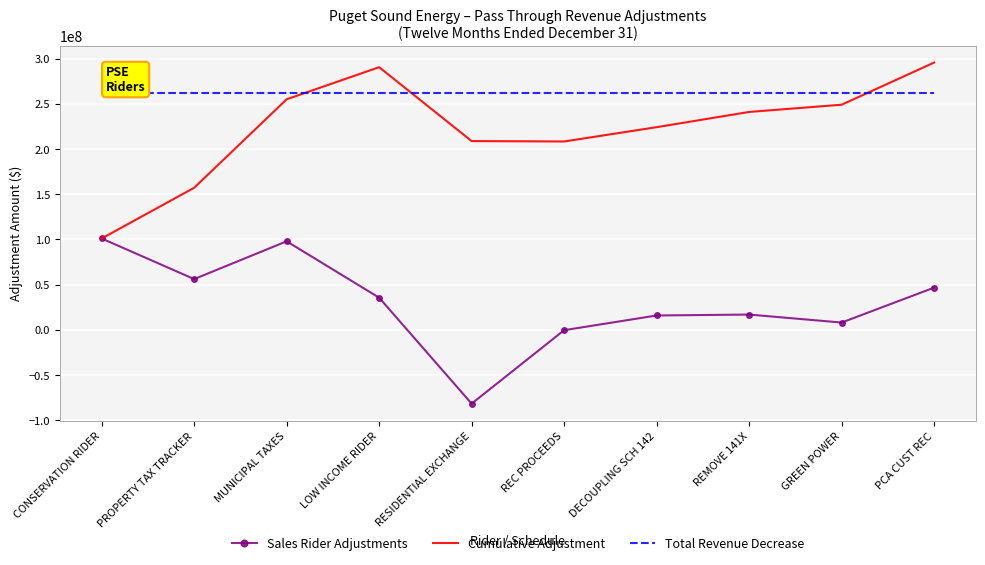

What is the approximate value of Cumulative Adjustment at LOW INCOME RIDER?

290465364.4